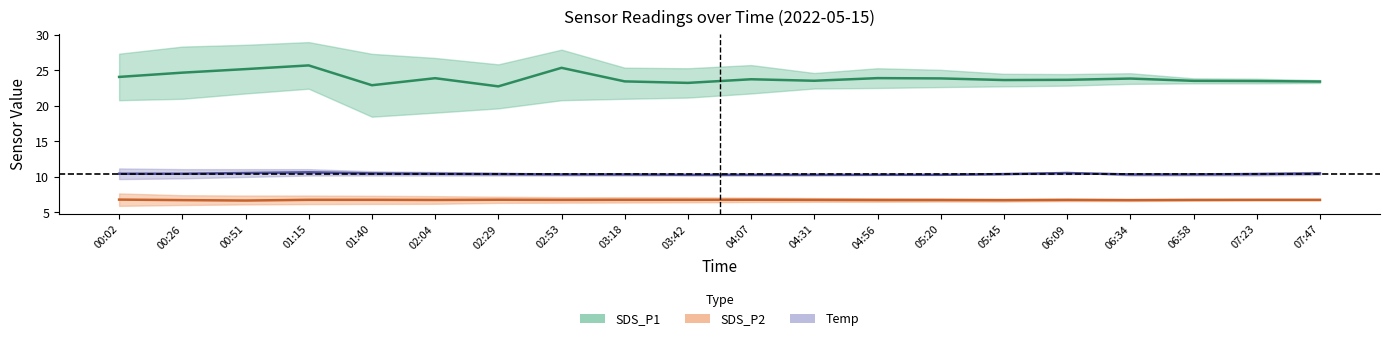

Rank the series by their average value, from lowest to highest.

SDS_P2 mid, Temp mid, SDS_P1 mid